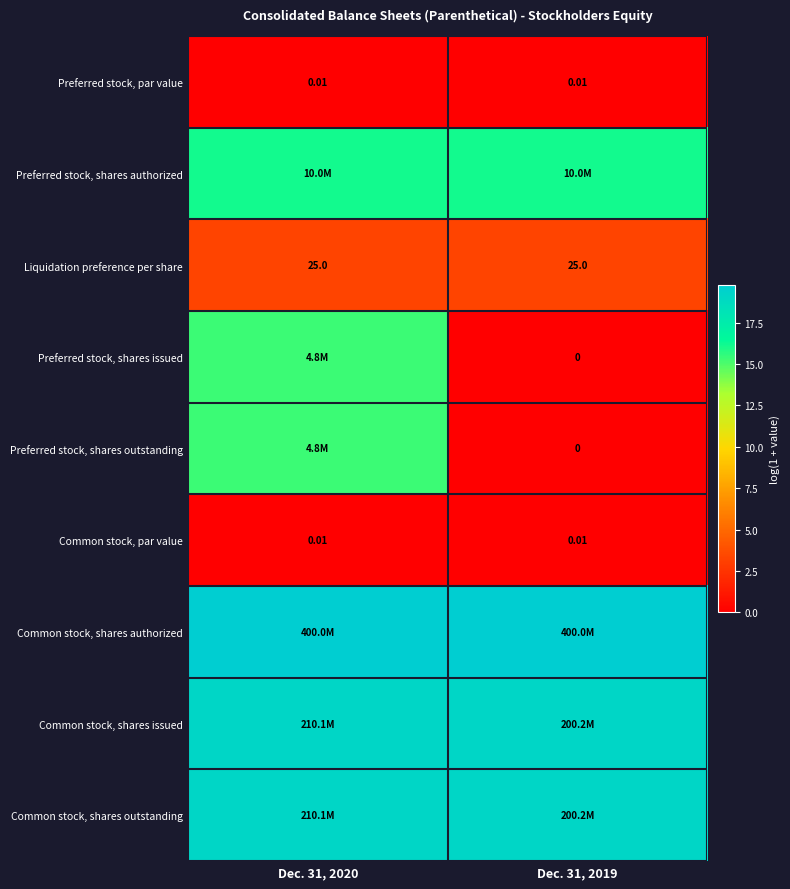

Rank the categories by Common stock, par value value from highest to lowest.

Dec. 31, 2020, Dec. 31, 2019